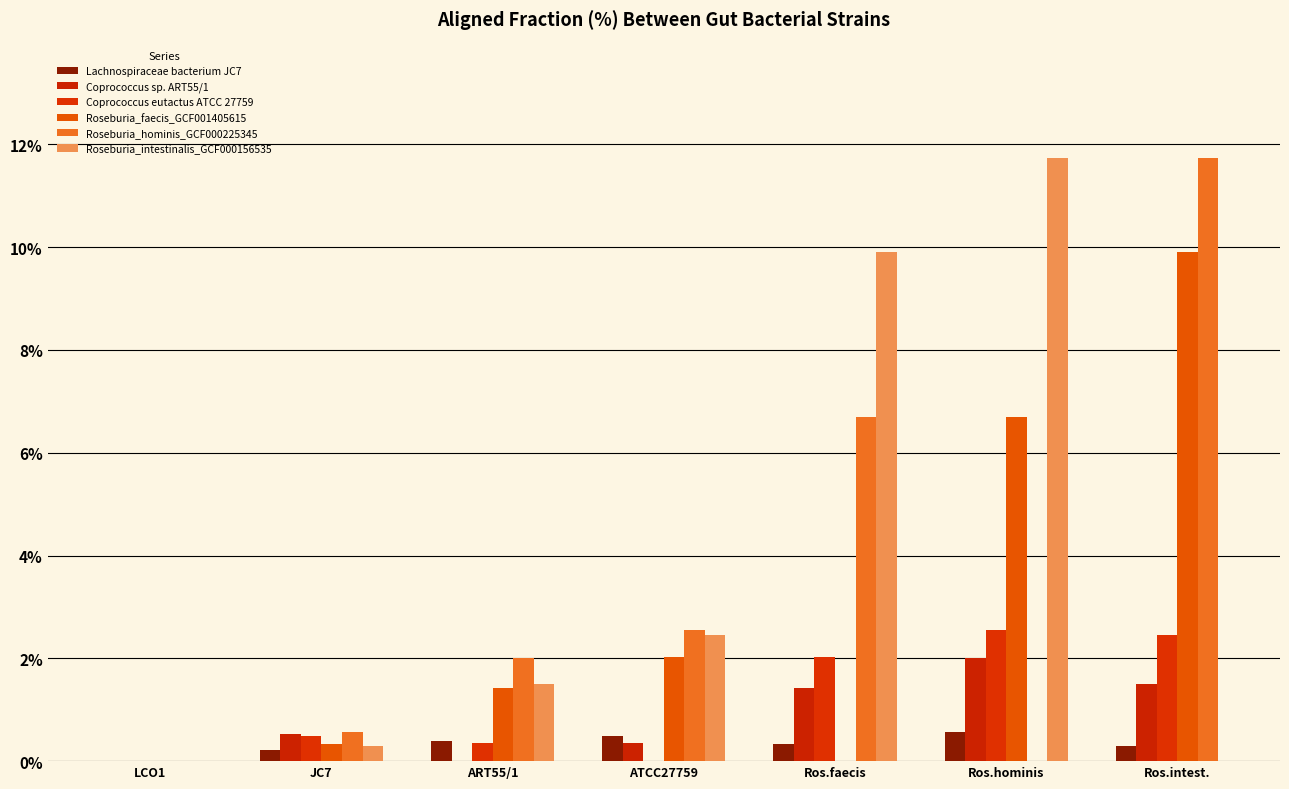

Does the chart contain stacked bars?

No